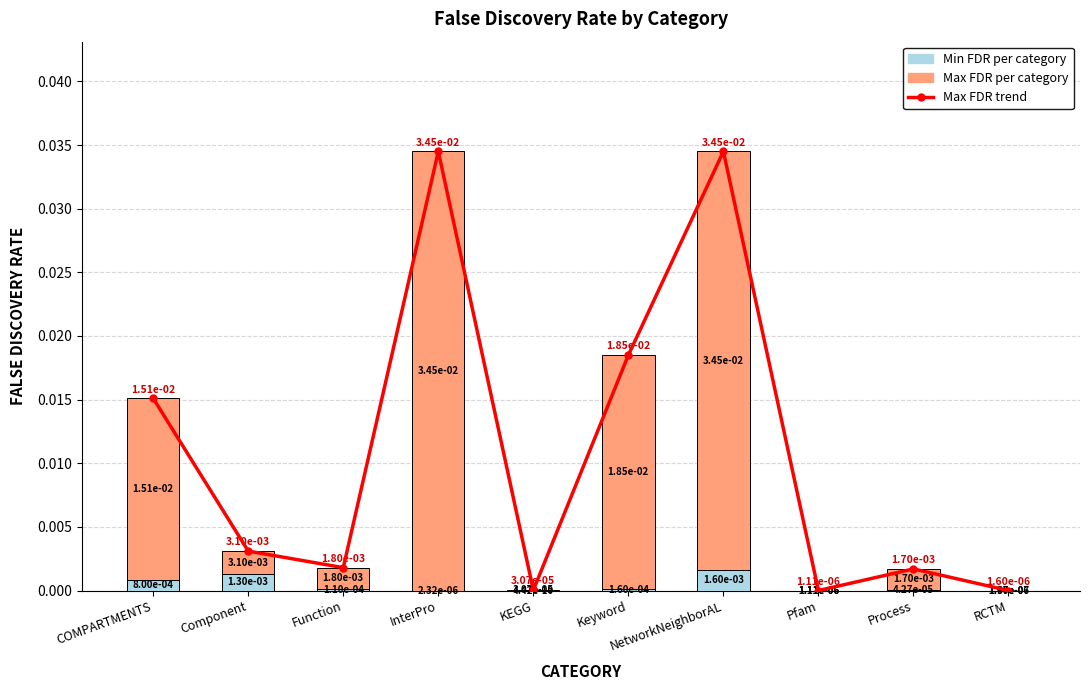

Which category has the highest value in the Max FDR per category series?

InterPro